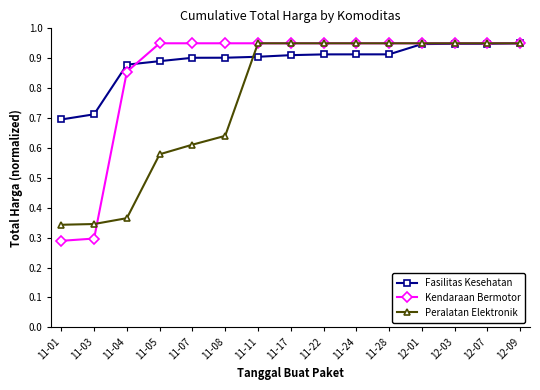

How many series are shown in this chart?

3